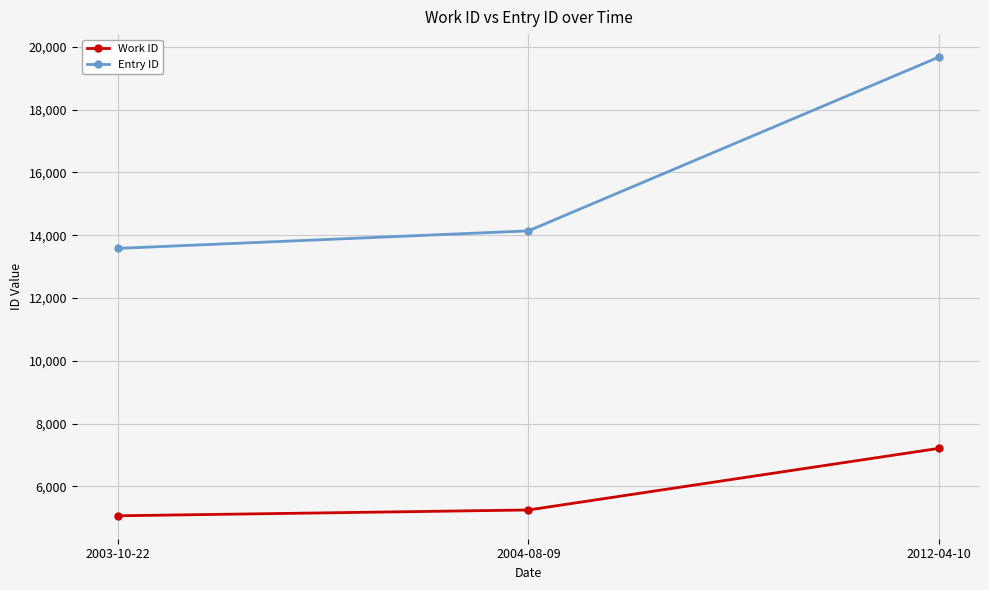

What is the sum of all Entry ID values?

47389